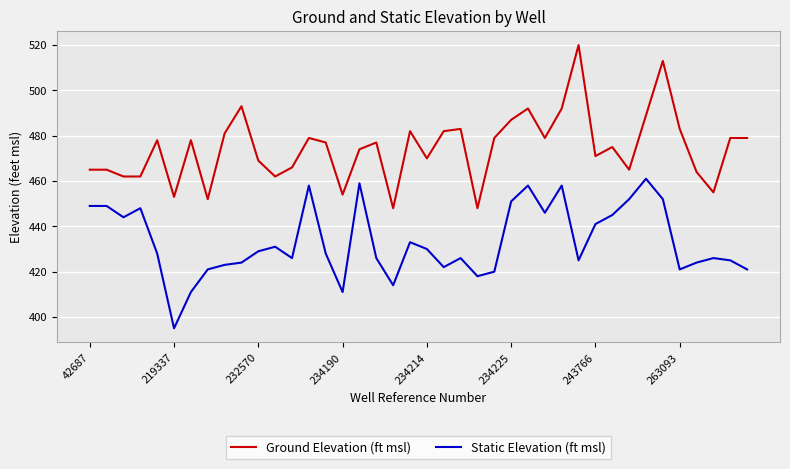

List the series in order of their overall mean, highest first.

Ground Elevation (ft msl), Static Elevation (ft msl)